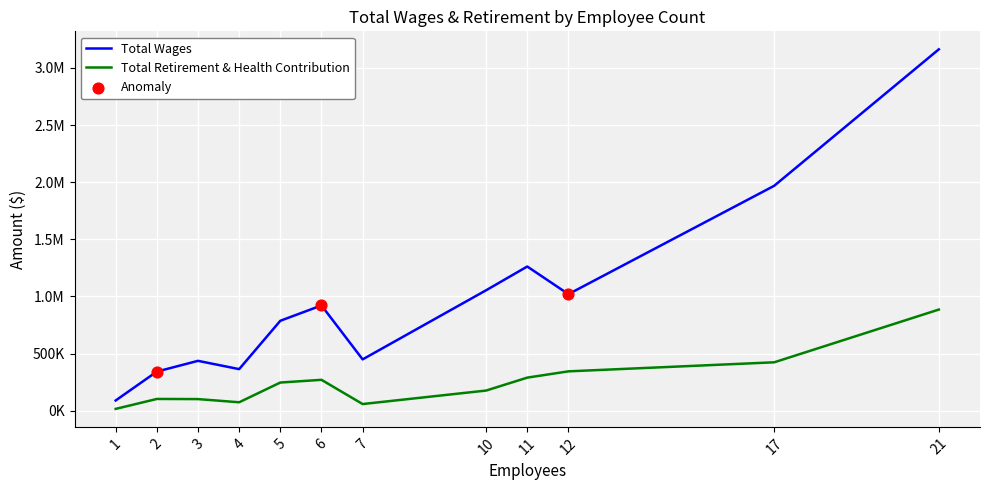

Is this an area chart (filled region under the line)?

No